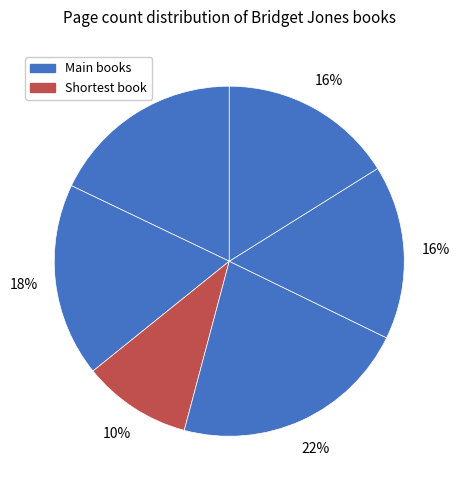

How many segments does this pie chart have?

6